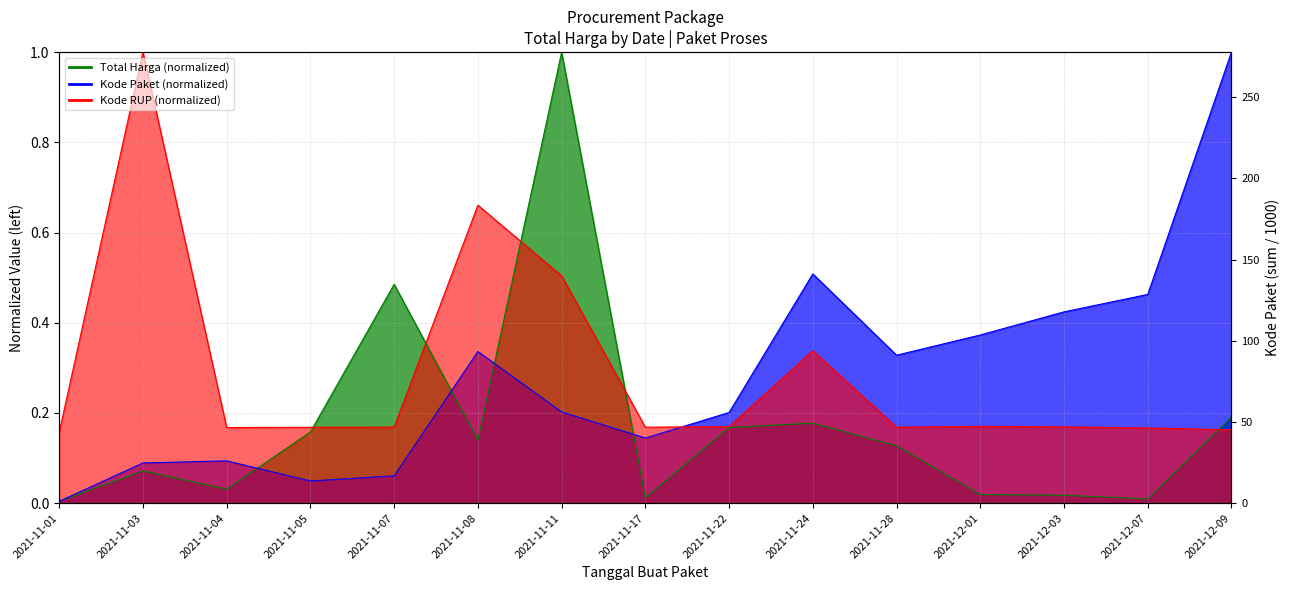

At how many categories does at least one series exceed 0?

15